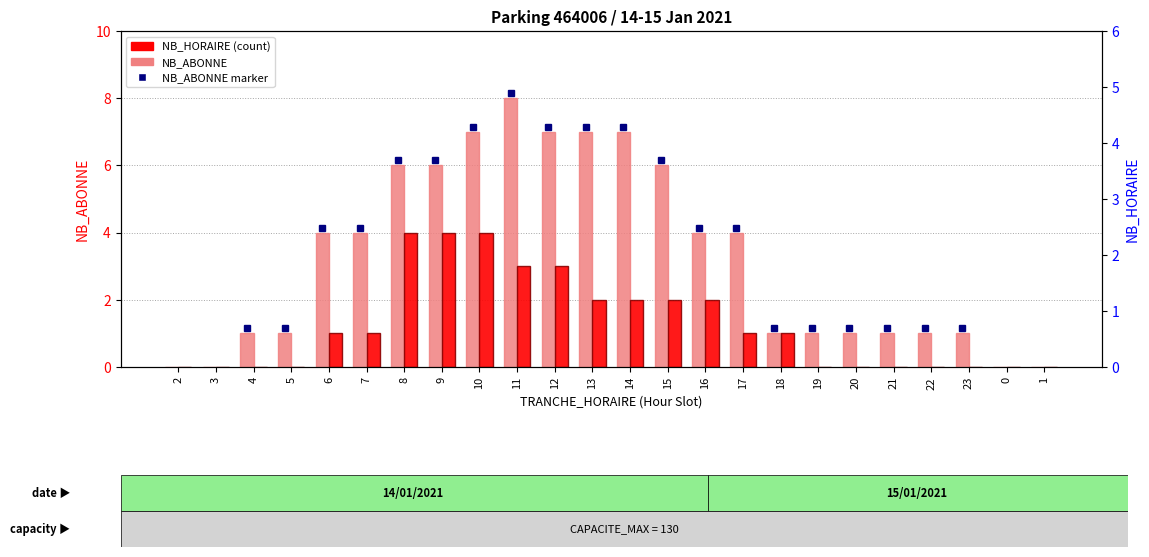

Which category has the lowest value in the NB_HORAIRE series?

2